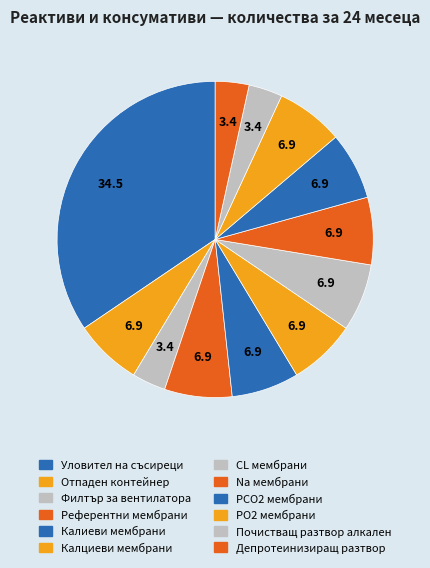

To the nearest percent, what is the average slice percentage?

8%